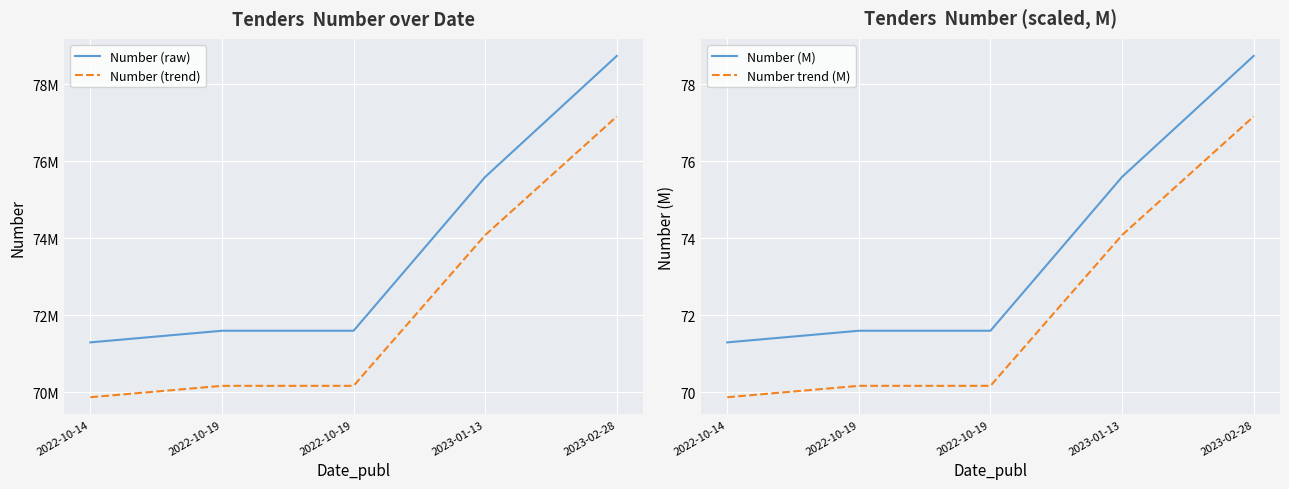

True or false: Number trend (M) and Number (M) intersect in this chart.

False